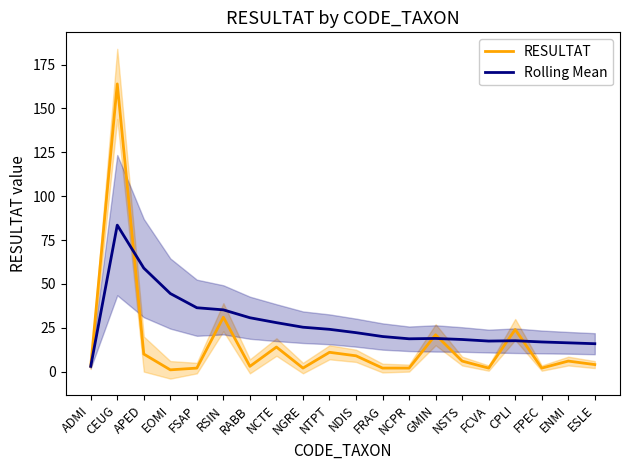

Where is the first local minimum for RESULTAT?

EOMI